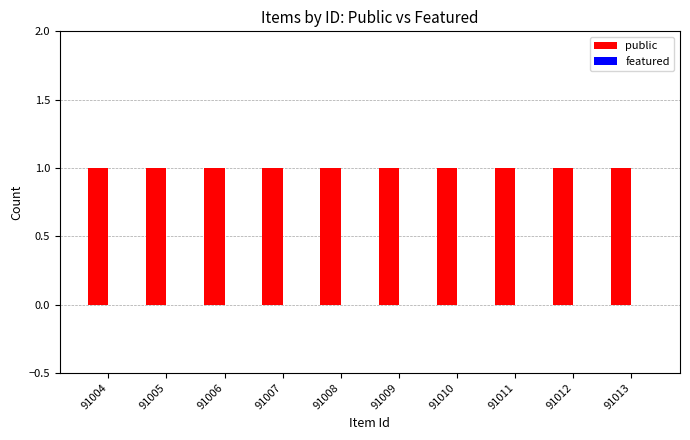

How many groups of bars are there?

10